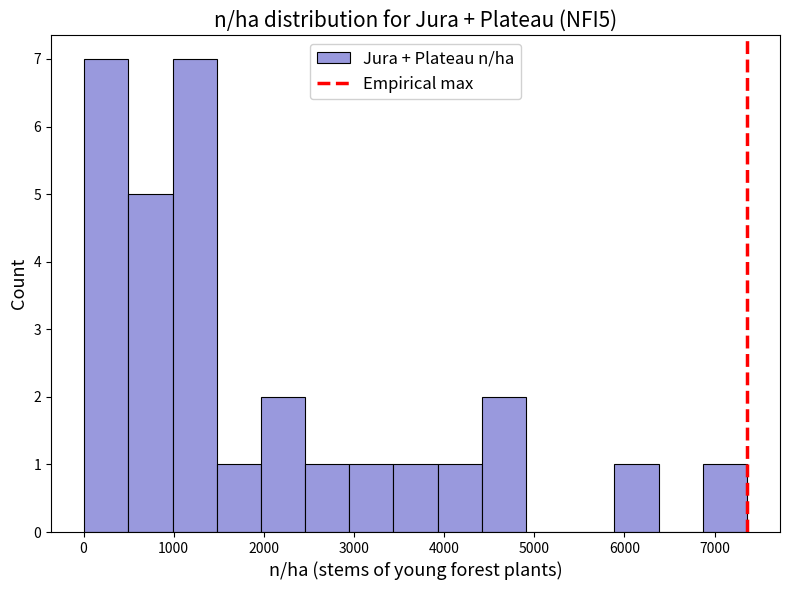

How tall is the bar that spans 5900 to 6400 on the x-axis? Neither the bar edges nor the heights are printed on the chart, so give them approximately, as read against the axes.

1